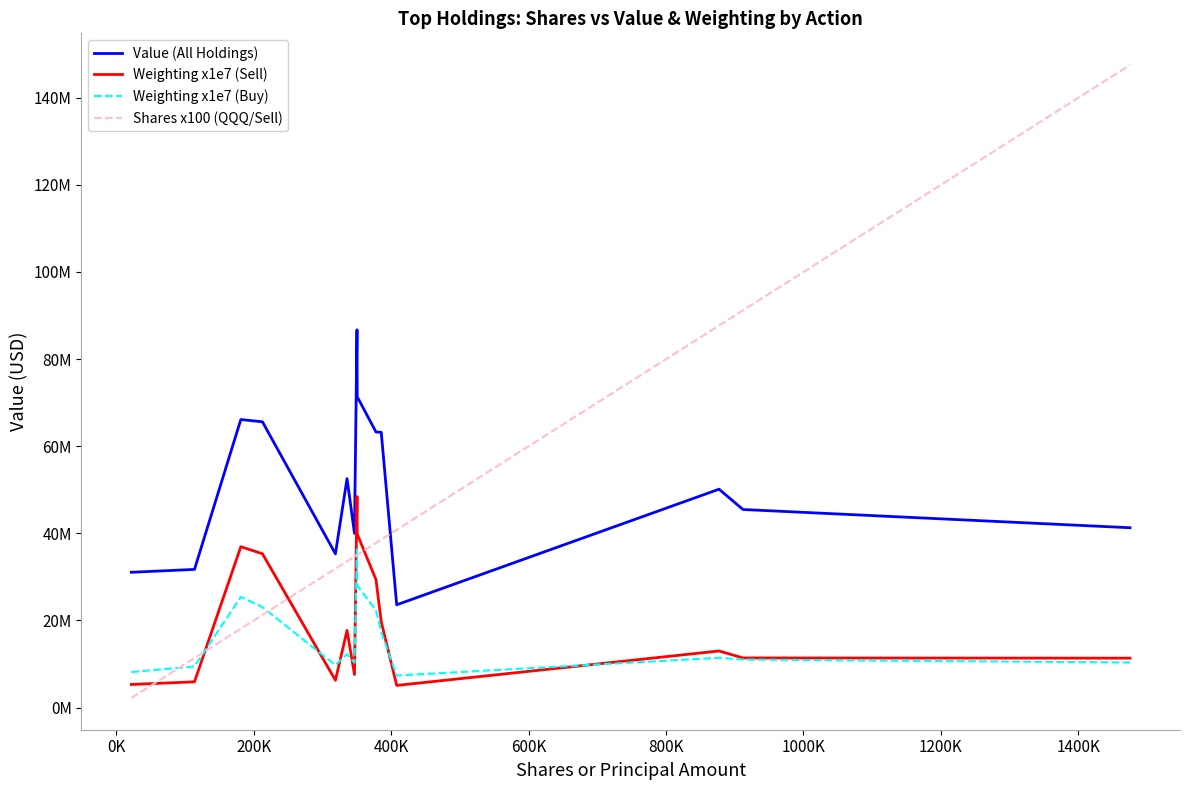

Does the chart have visible grid lines?

No